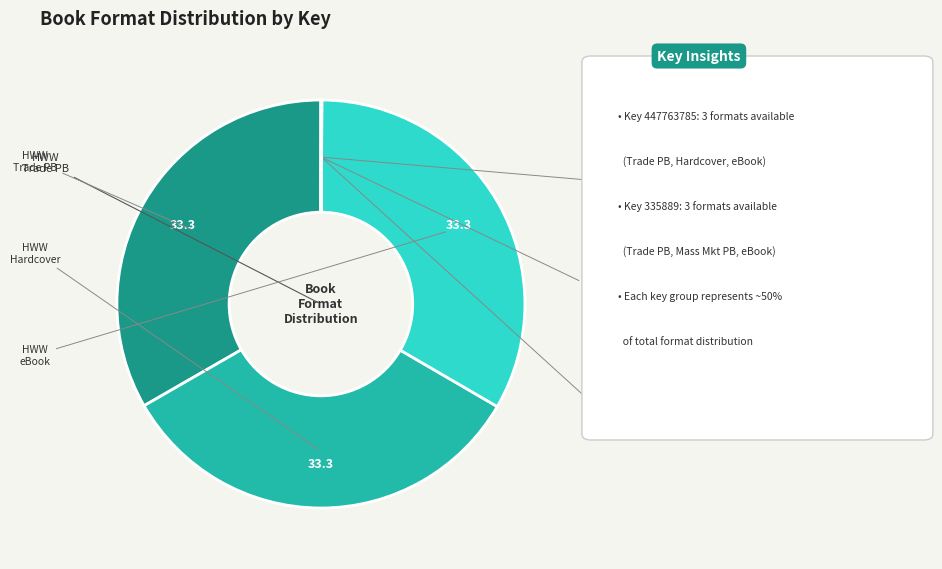

Does any single category account for the majority?

No